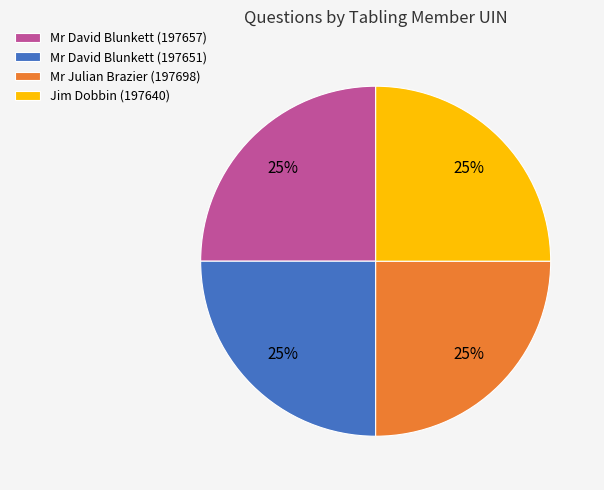

How many slices are in this pie chart?

4